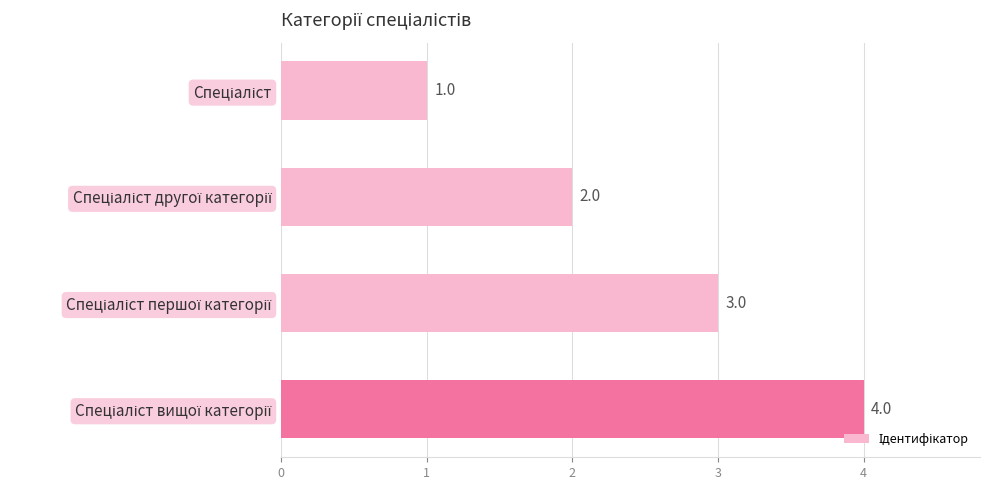

What is the maximum value shown in the chart?

4